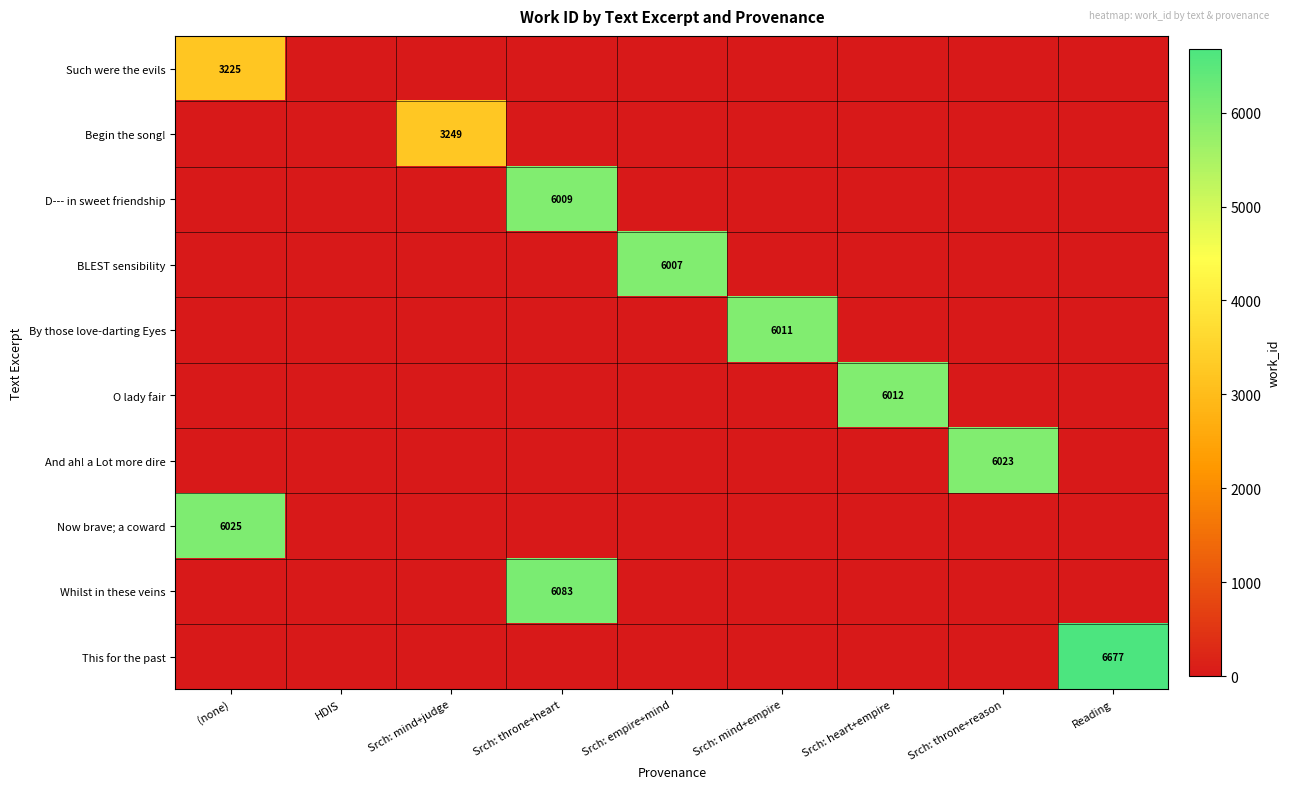

What is the total value across all series at Srch: throne+heart?

12092